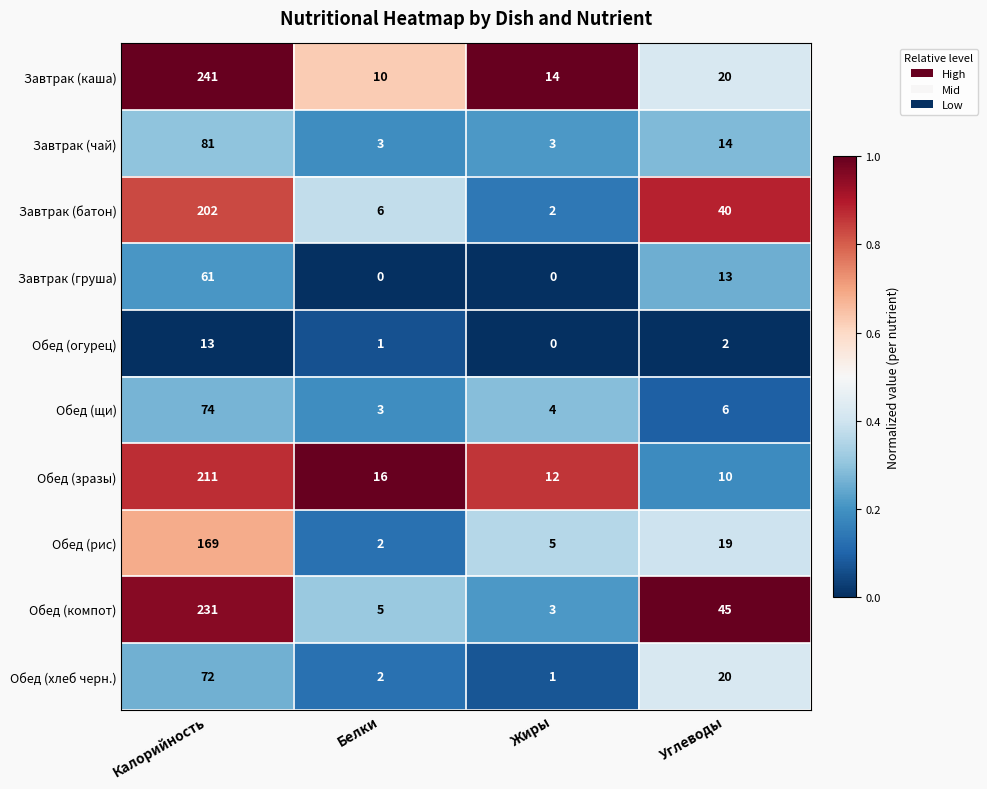

At which label does Обед (зразы) reach its minimum?

Углеводы